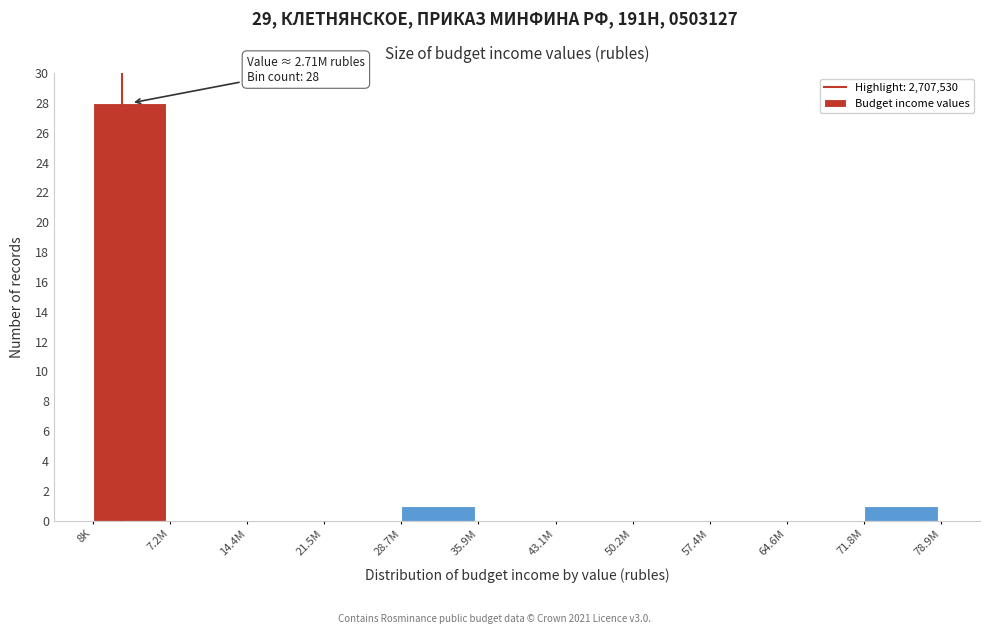

Reading left to right, extract all data points from this chart.

8K=28	7.2M=0	14.4M=0	21.5M=0	28.7M=1	35.9M=0	43.1M=0	50.2M=0	57.4M=0	64.6M=0	71.8M=1